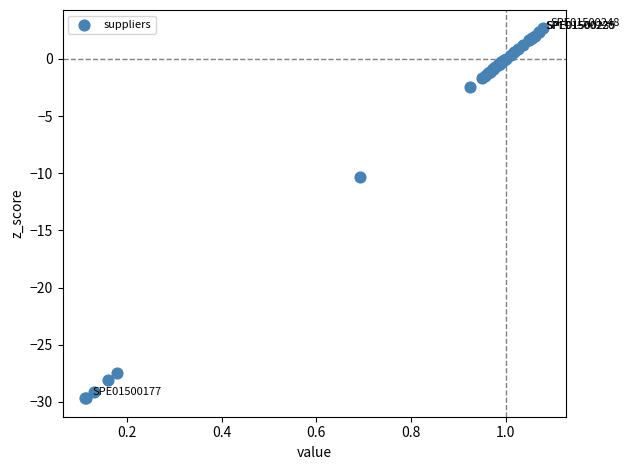

What Y value in the scatter plot is closest to -13?

-10.3